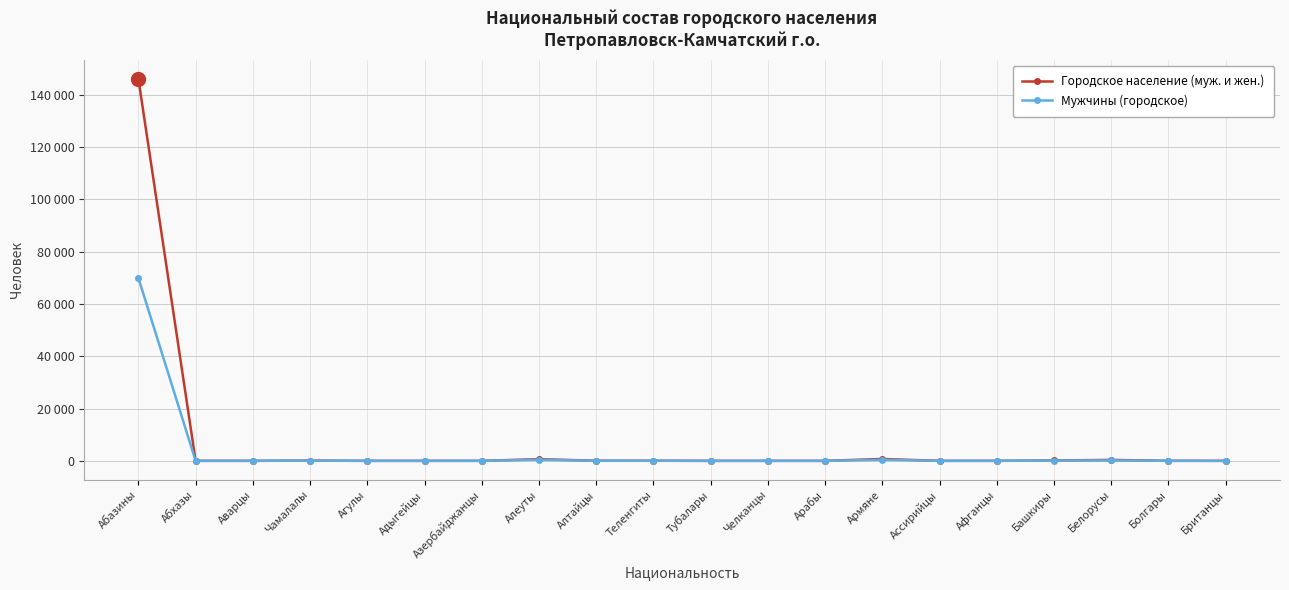

What is the label of the 2nd point from the right?

Болгары